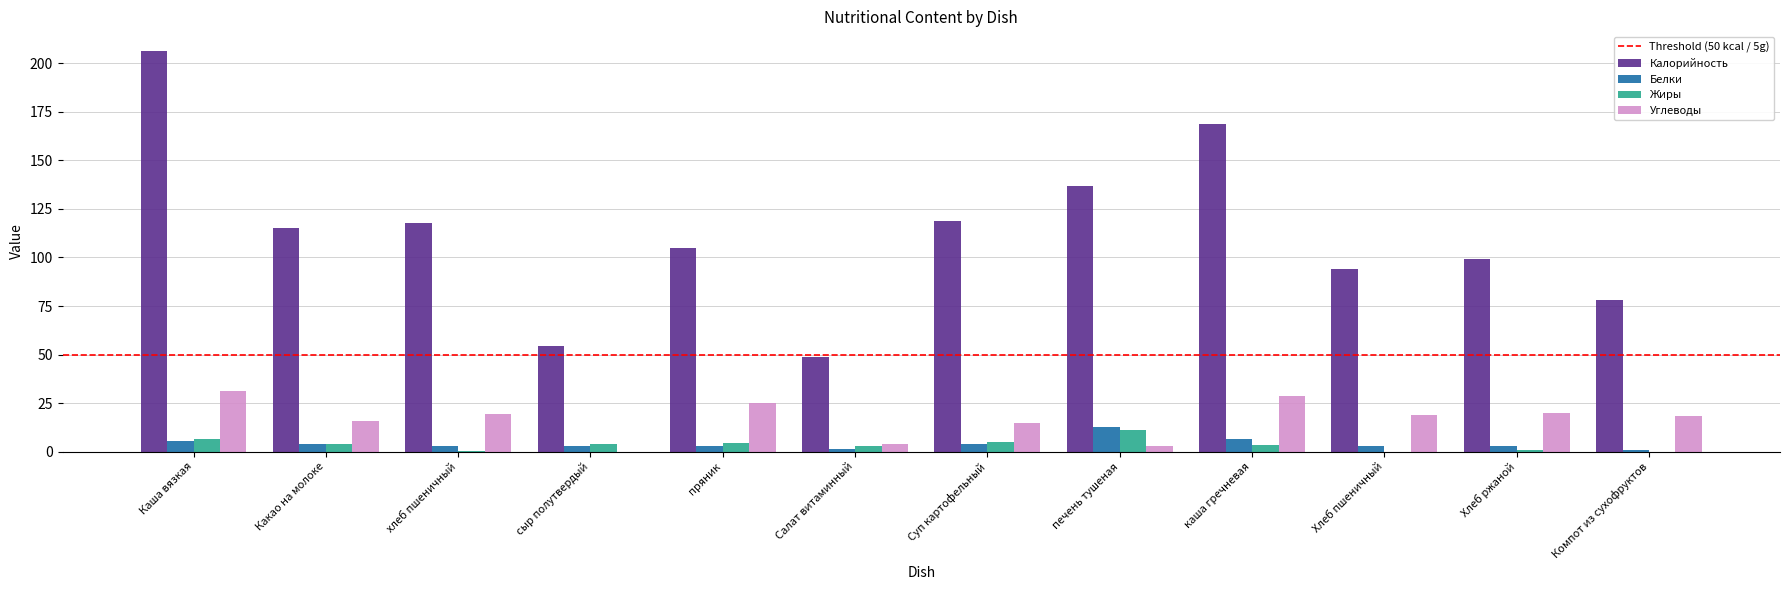

What is the sum of all Жиры values?

43.2